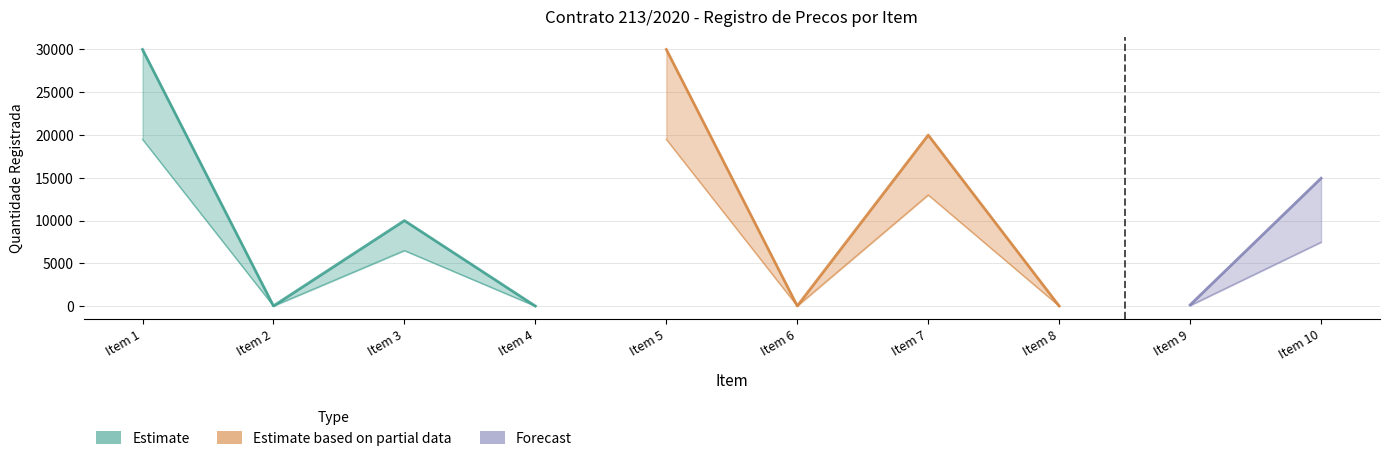

At which category does Saldo_Automatico reach its first local valley?

Item 2